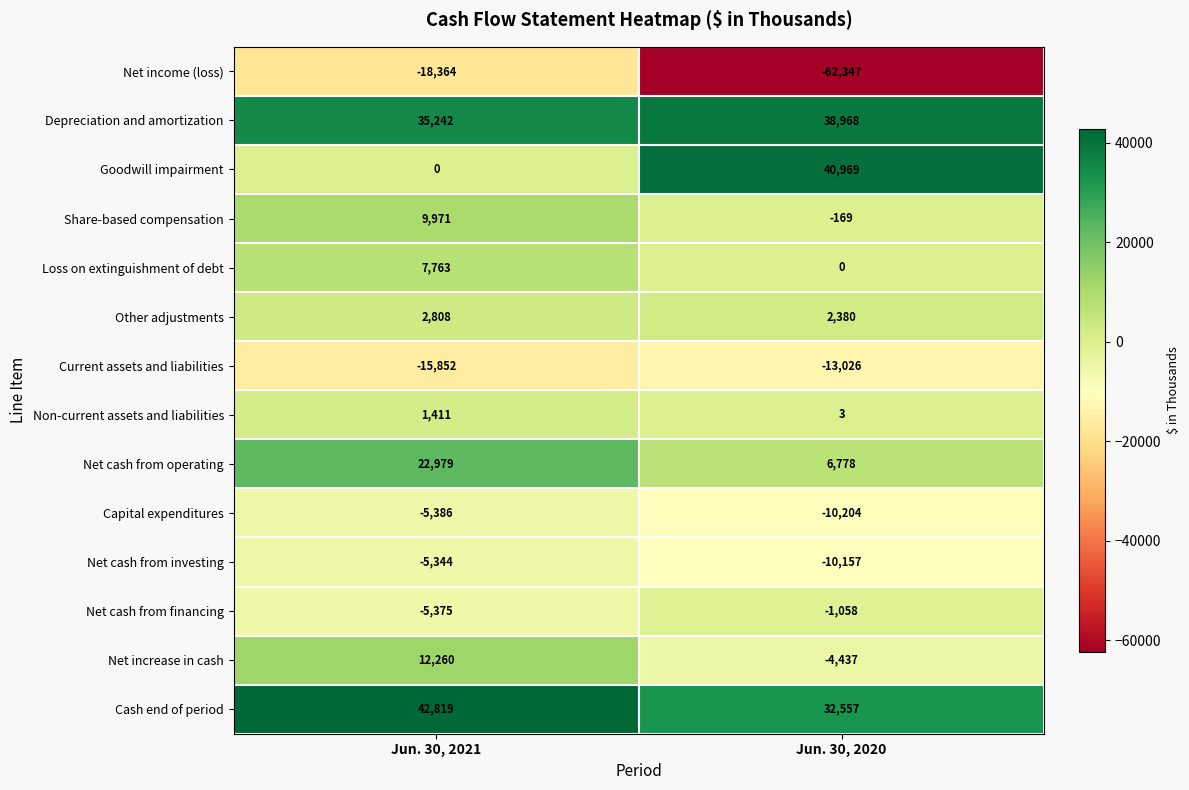

What is the sum of all Cash end of period values?

75376